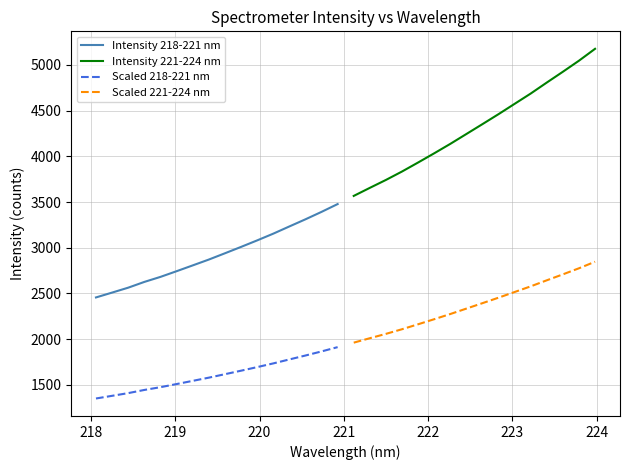

How many categories are shown in the chart?

16